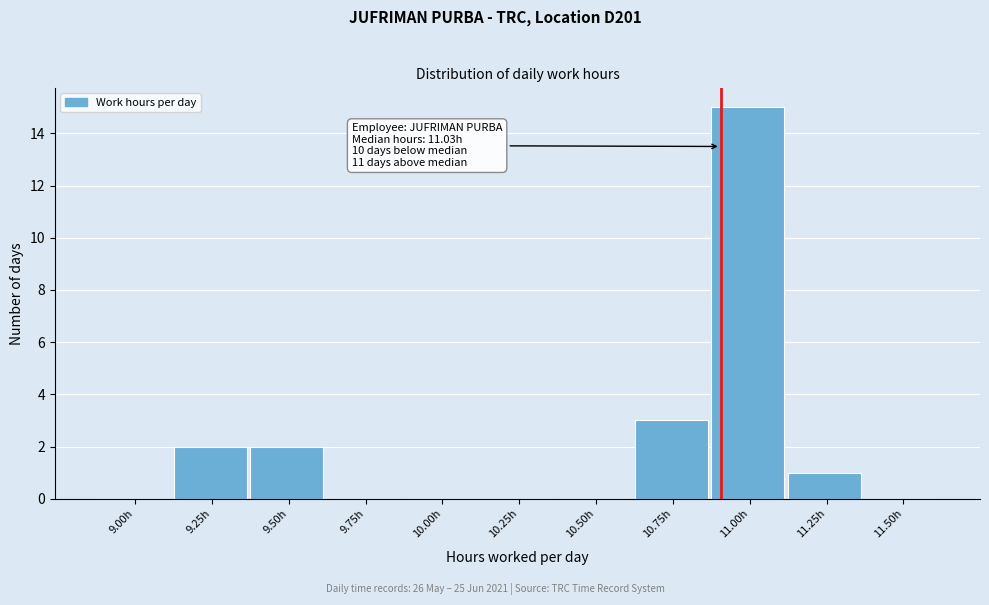

Reading left to right, what are all the values shown in this chart?

9.00h=0	9.25h=2	9.50h=2	9.75h=0	10.00h=0	10.25h=0	10.50h=0	10.75h=3	11.00h=15	11.25h=1	11.50h=0